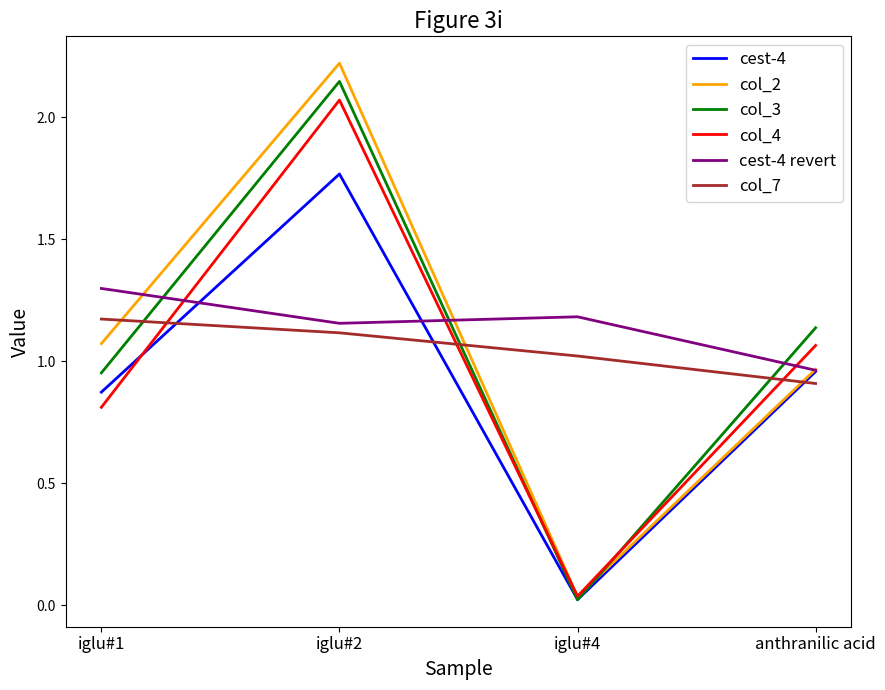

At which category does col_2 reach its first local peak?

iglu#2